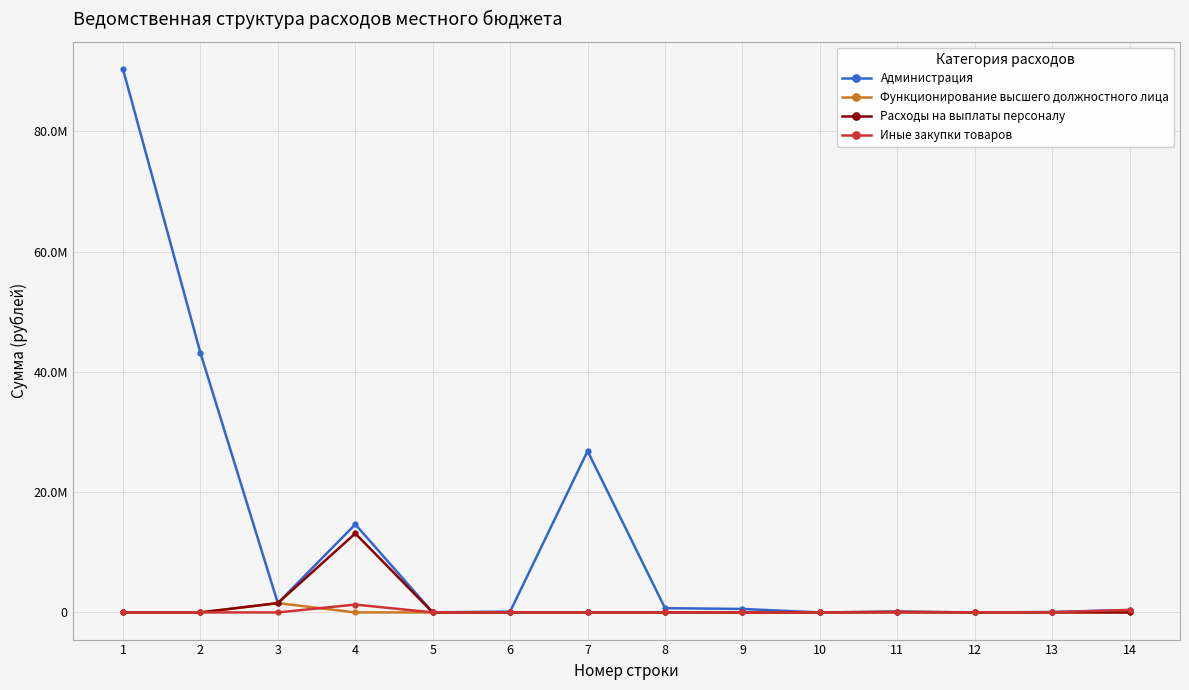

Is the value of Расходы на выплаты персоналу at 10 greater than the value of Администрация at 7?

No